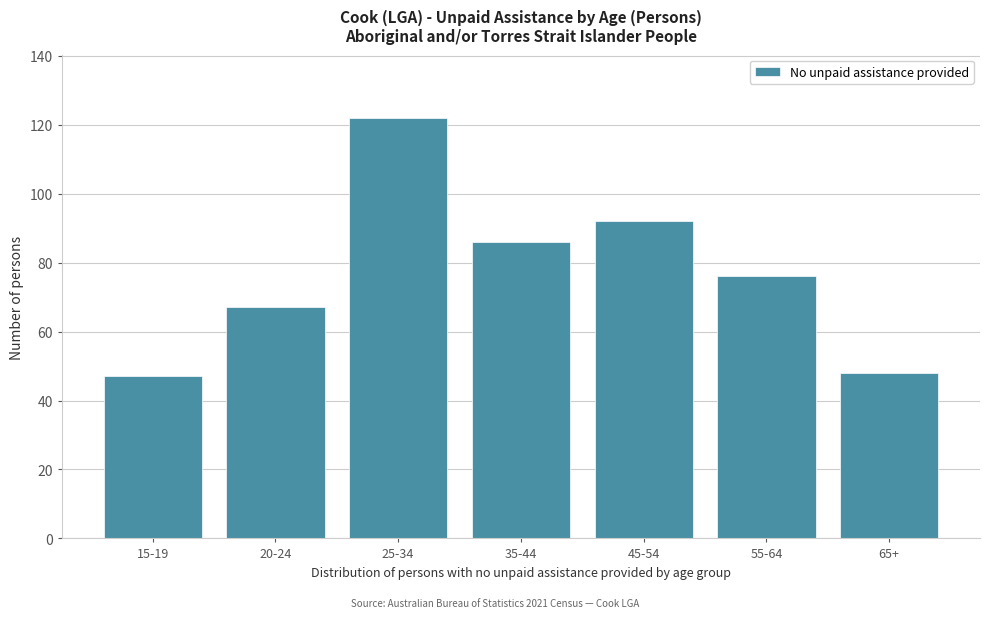

Reading left to right, extract all data points from this chart.

47	67	122	86	92	76	48